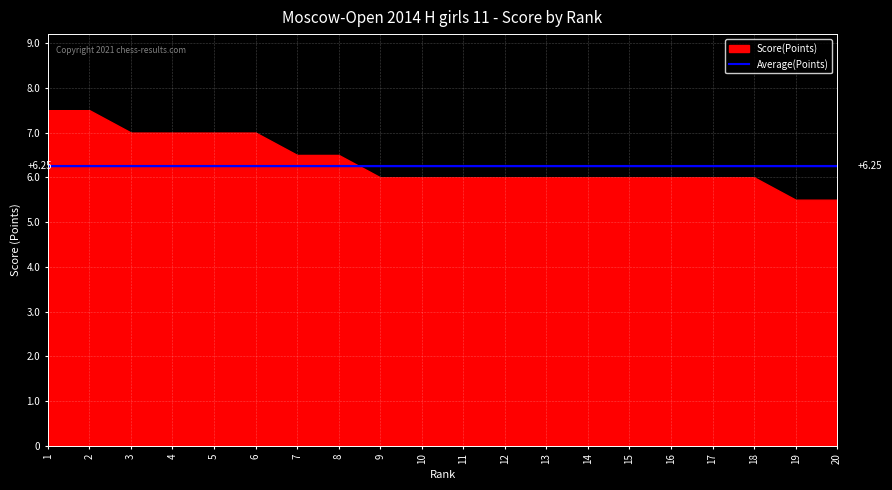

What is the approximate value of Average at 1?

6.2